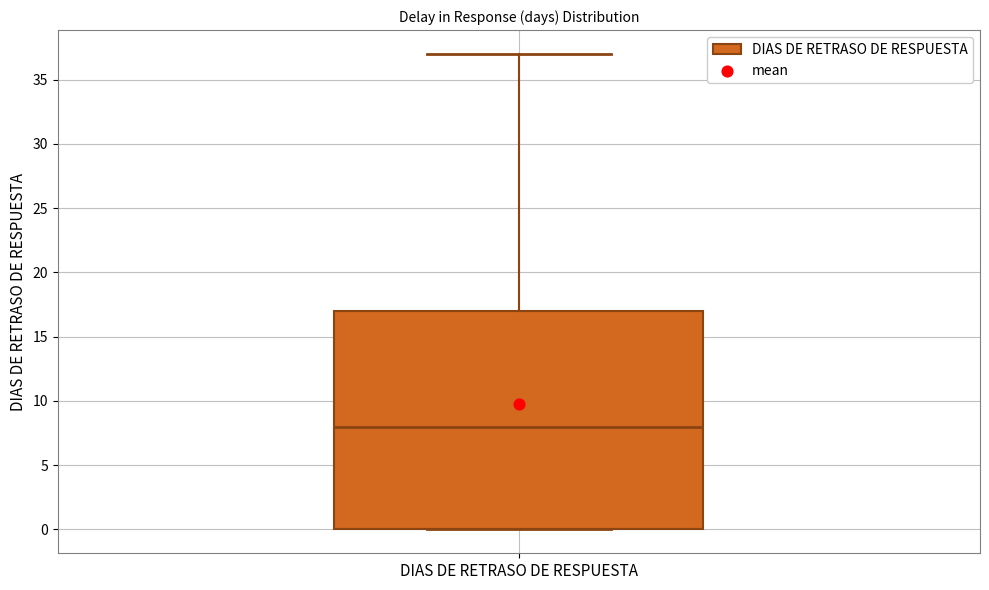

Read this box plot against the y-axis: the position of the median line, the range covered by the box, and the ends of both whiskers. The values are not printed on the chart, so give them approximately, as read against the axis.

median 8, box 0 to 17, whiskers 0 to 37